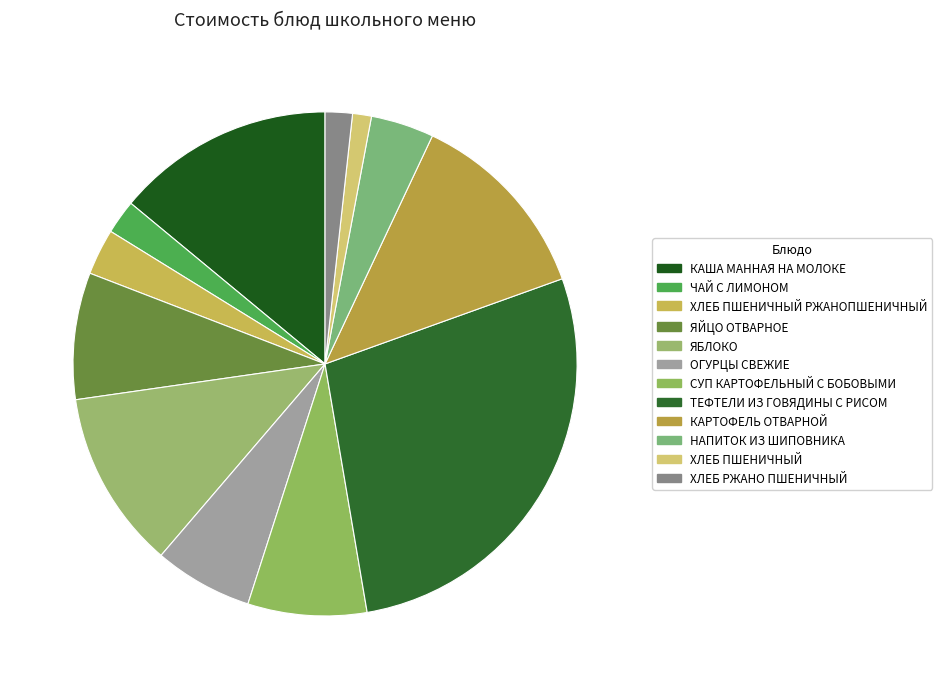

What is the smallest slice in the pie chart?

ХЛЕБ ПШЕНИЧНЫЙ